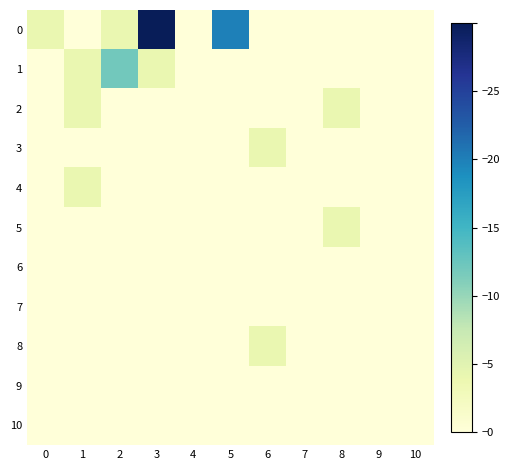

How many data points does each series have?

11